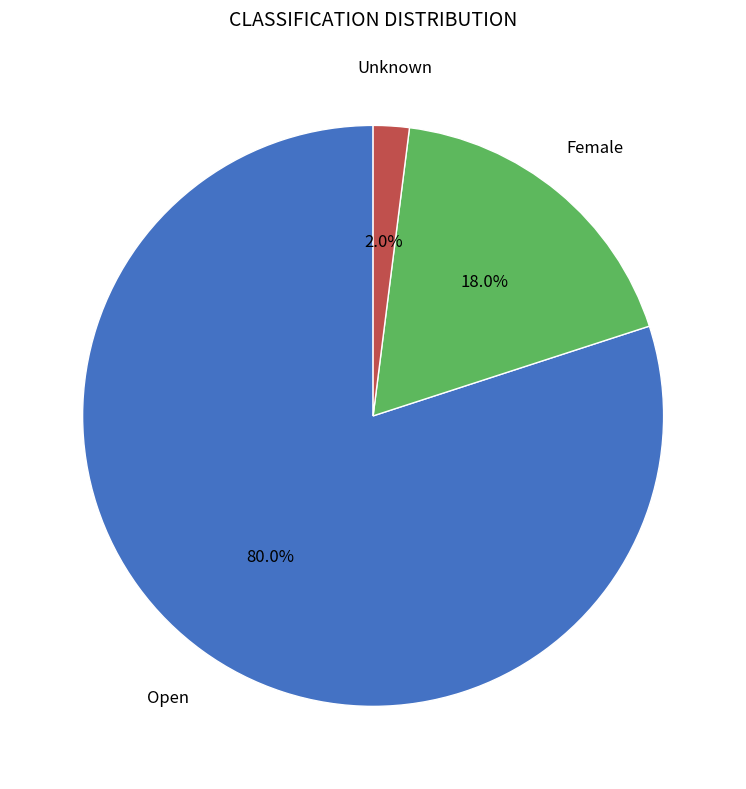

Count the number of slices in the pie.

3